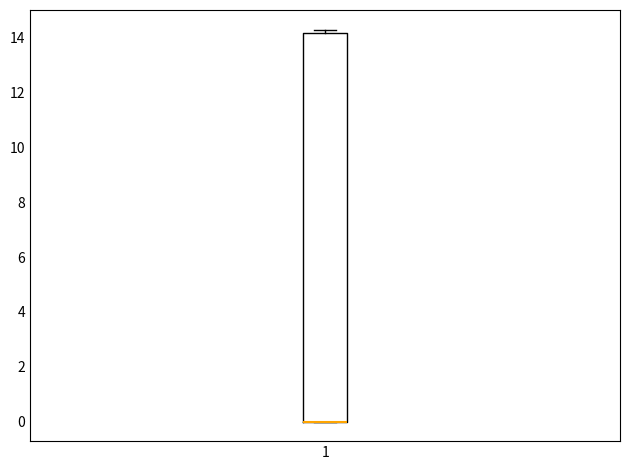

Transcribe this box plot: give where the median line is, the range the box spans, and where the two whiskers end, as read against the y-axis. The values are not printed on the chart, so give them approximately, as read against the axis.

median 0.0 (drawn on the box's lower edge), box 0.0 to 14.2, whiskers 0.0 to 14.4